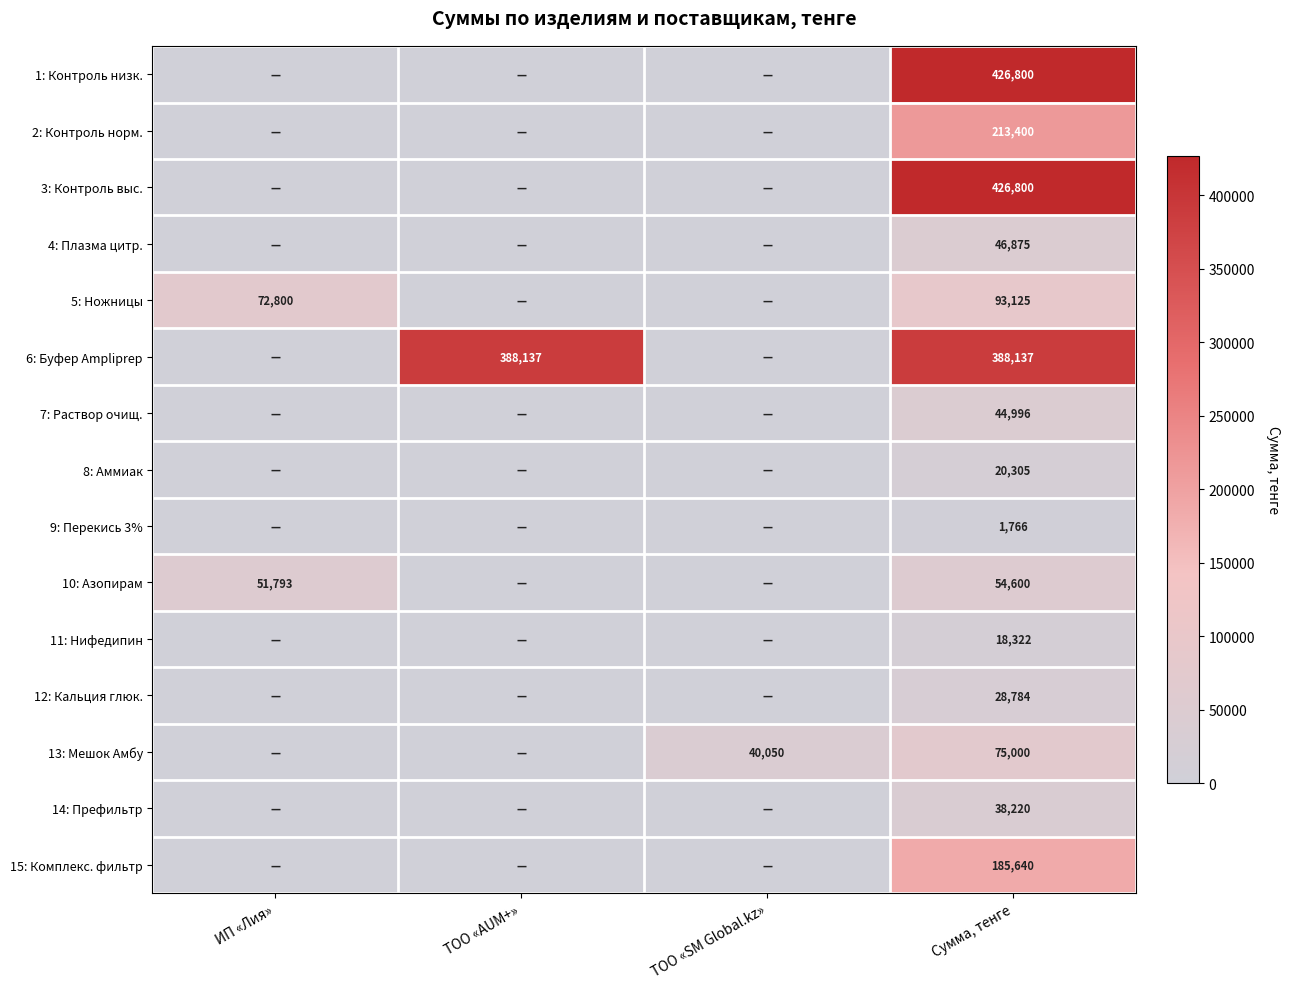

True or false: 12: Кальция глюк. has a value of 15758 at Сумма, тенге.

False